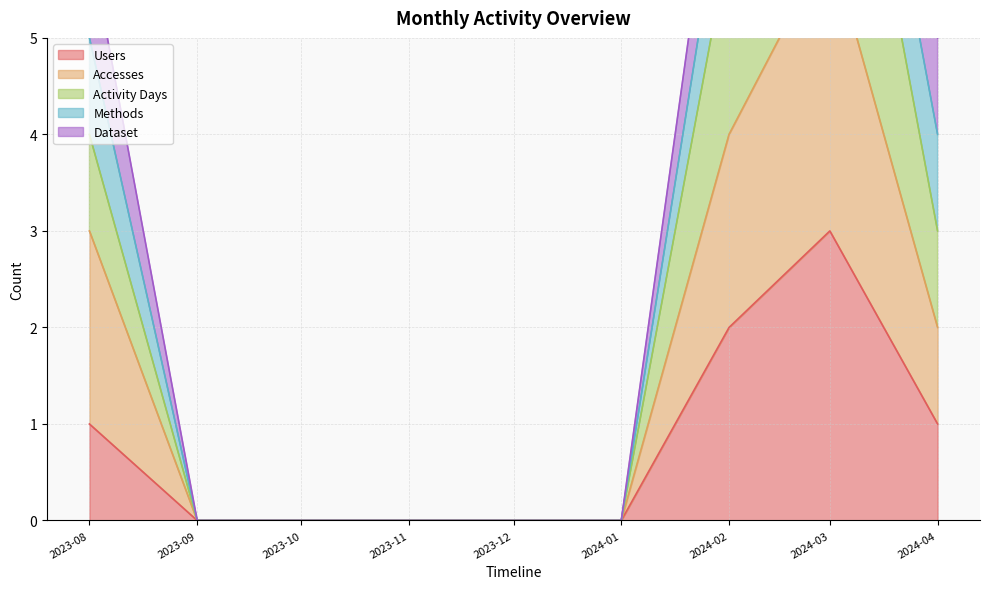

The value of Users at 2024-02 is 1. True or false?

False